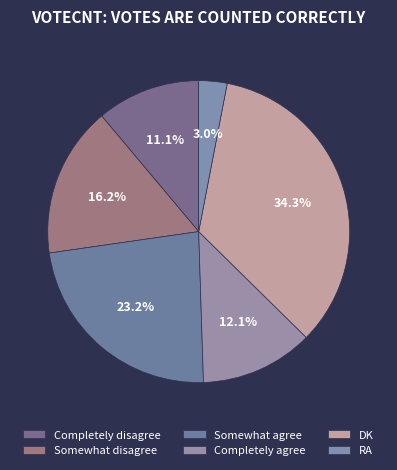

Which slice is the smallest?

RA